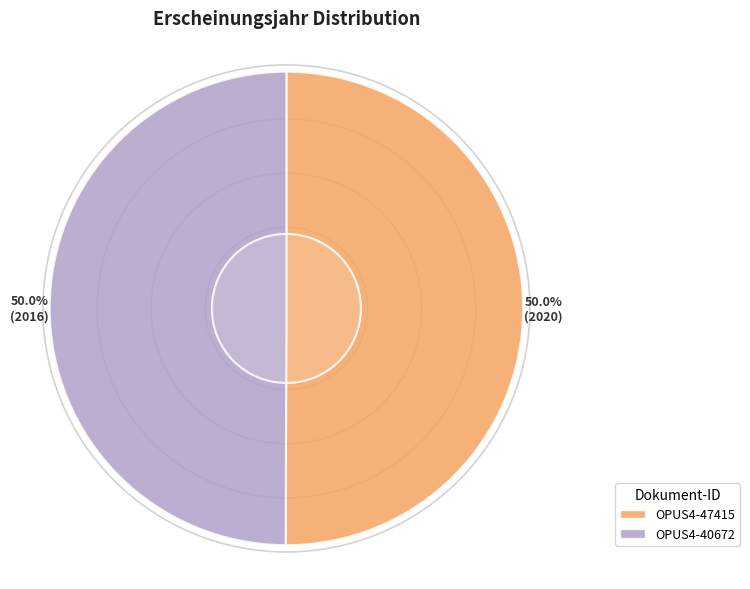

To the nearest percent, what is the combined percentage of OPUS4-40672 and OPUS4-47415?

100%